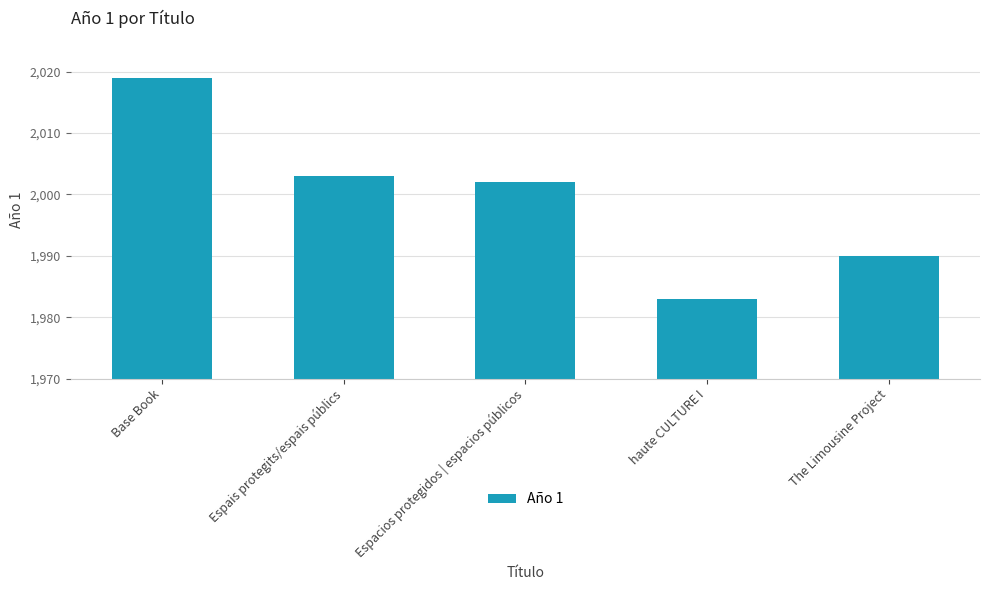

The chart shows a value of 1983 at haute CULTURE I. True or false?

True